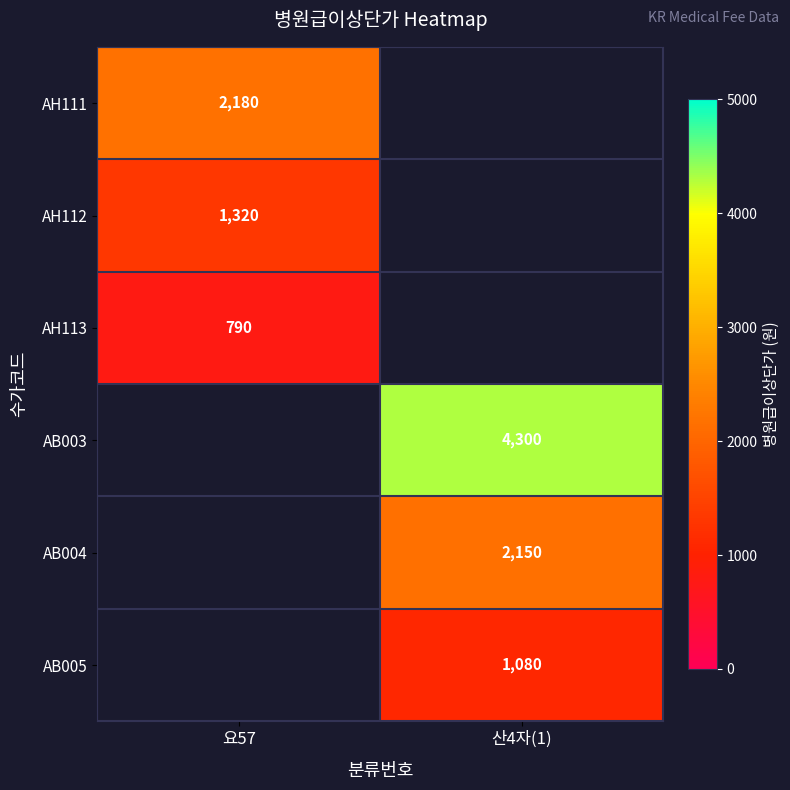

At which category does the chart reach its minimum across all series?

요57